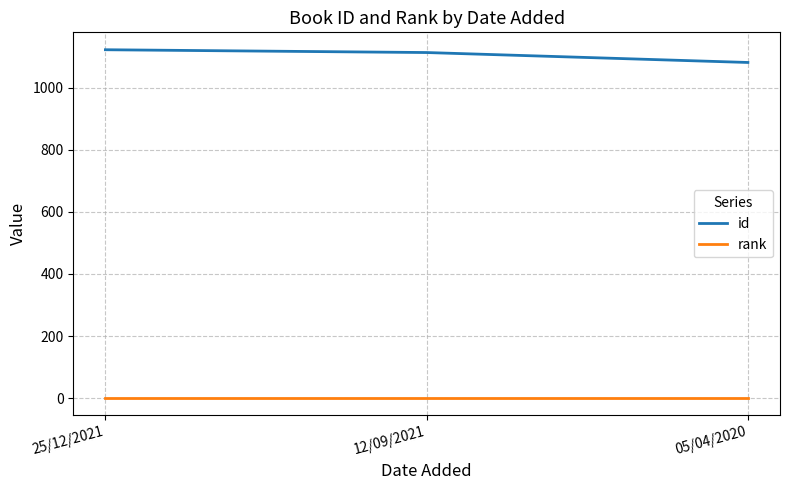

Is the value of id at 12/09/2021 greater than the value of rank at 05/04/2020?

Yes